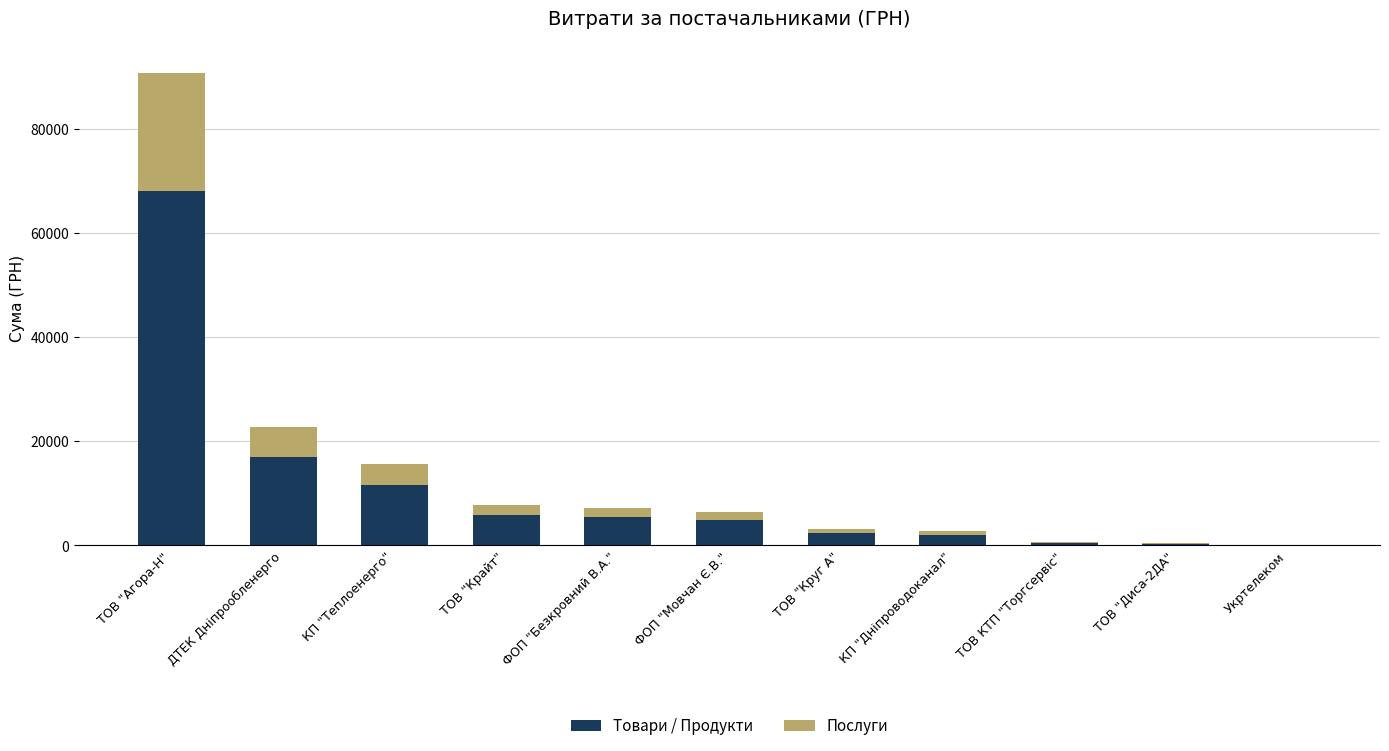

Is it true that Товари / Продукти equals 9159.6 at ФОП "Безкровний В.А."?

False